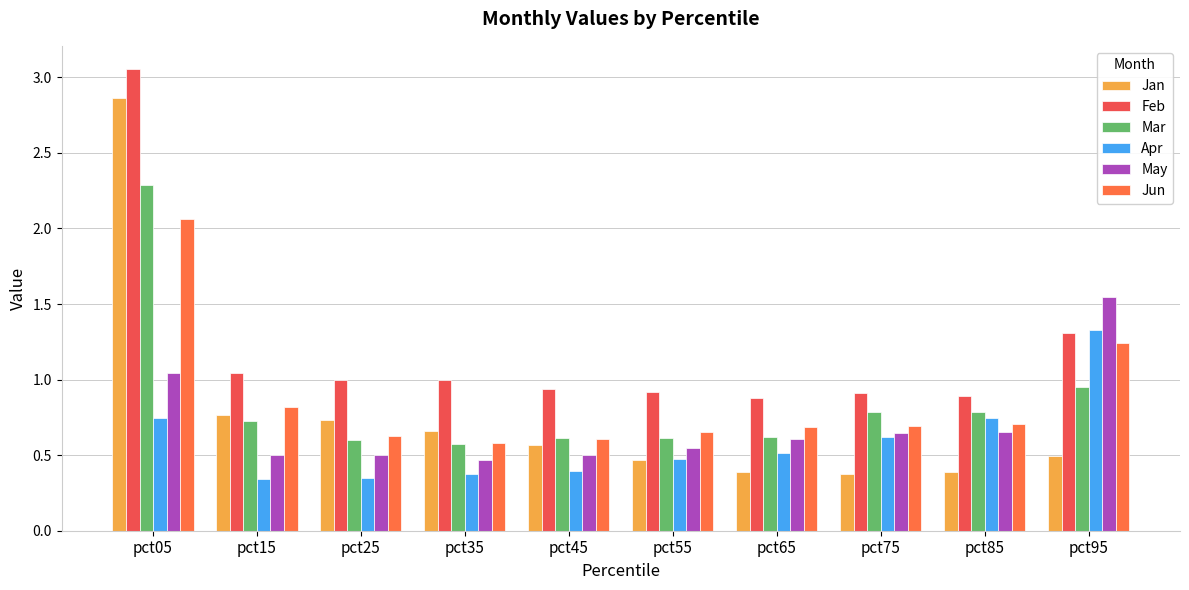

The May series shows 2.2 at pct95. True or false?

False